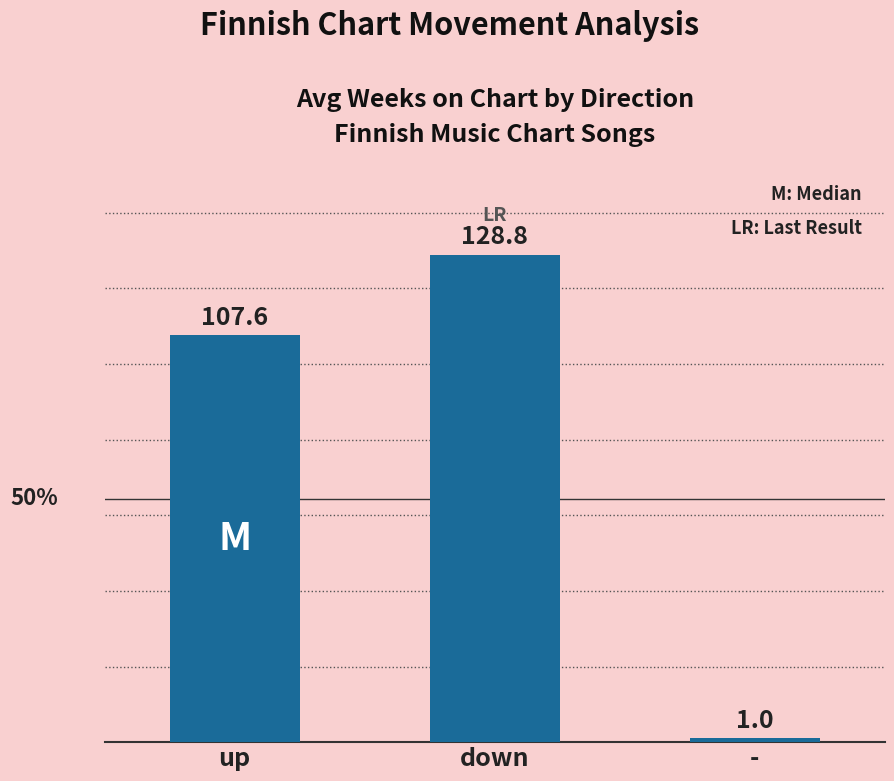

Is it true that the value at down is 62.1?

False